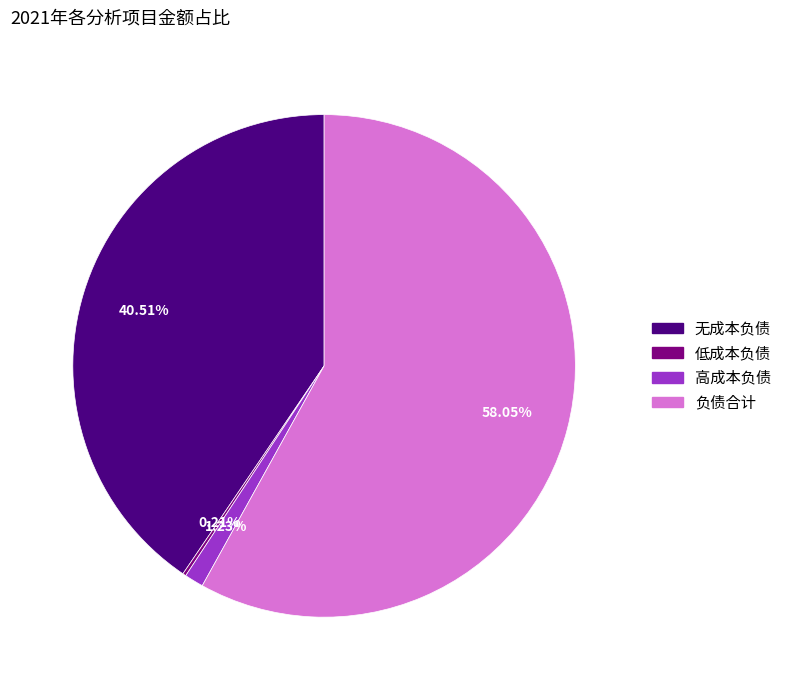

Between 负债合计 and 无成本负债, which is larger?

负债合计